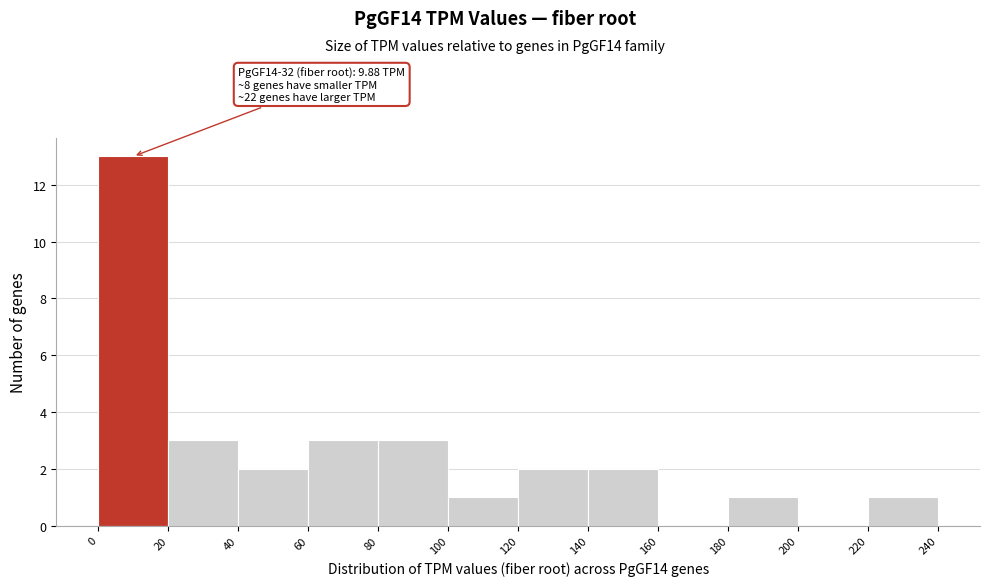

Which range on the x-axis has the tallest bar?

0 to 20